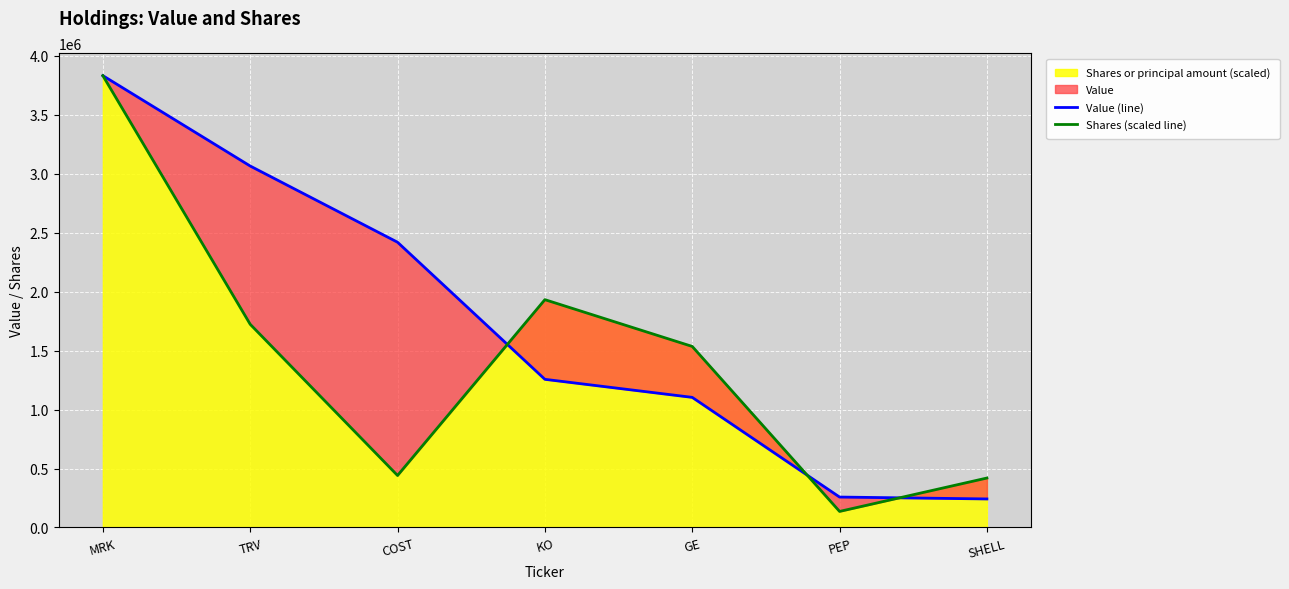

How many data points in Shares (scaled line) are above 1534738?

4